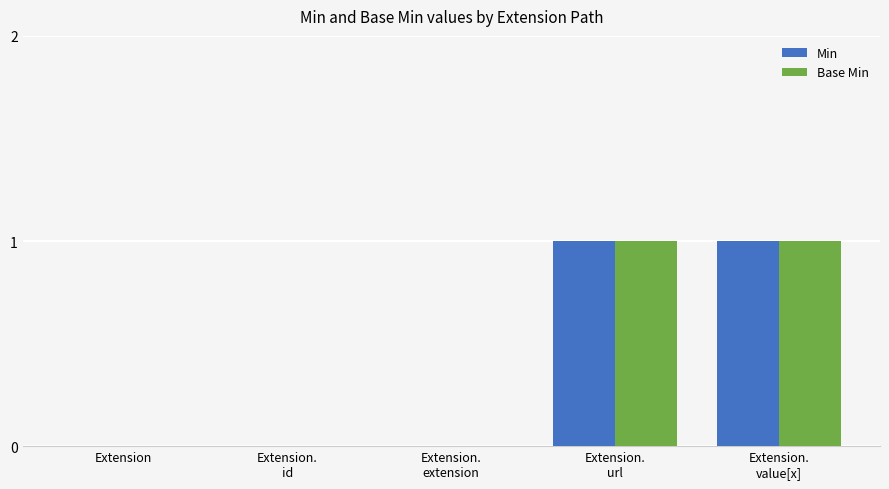

How many distinct data groups are displayed?

2